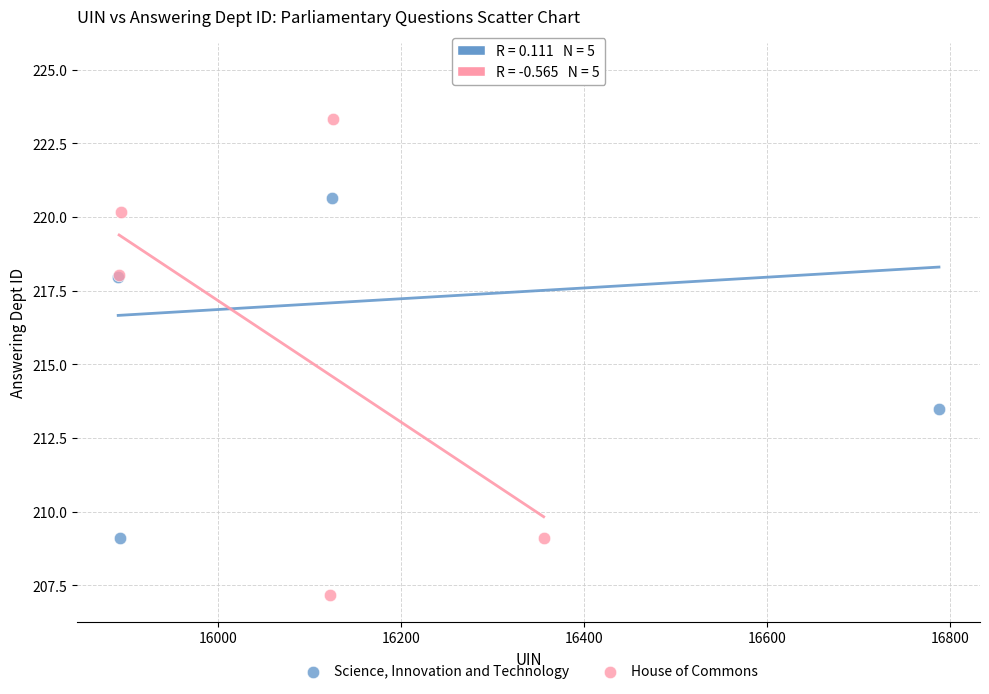

What are all the series names shown in the legend?

Science, Innovation and Technology, House of Commons